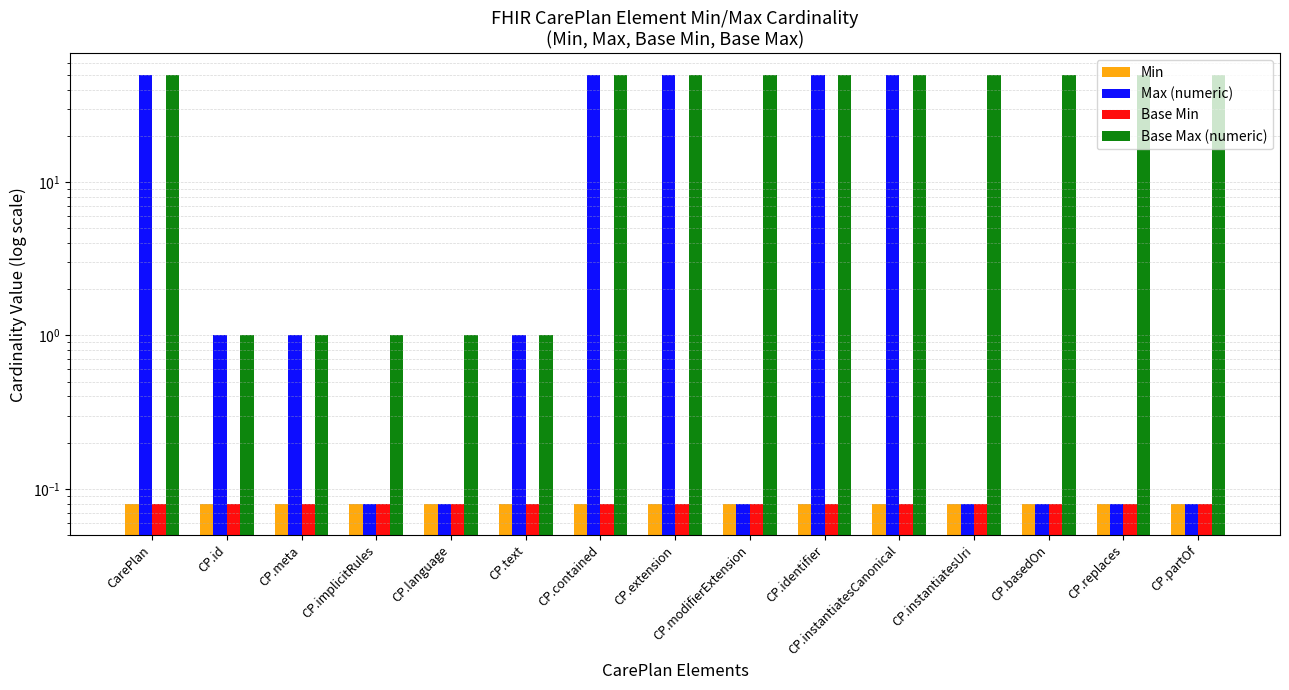

How many series are shown in this chart?

4